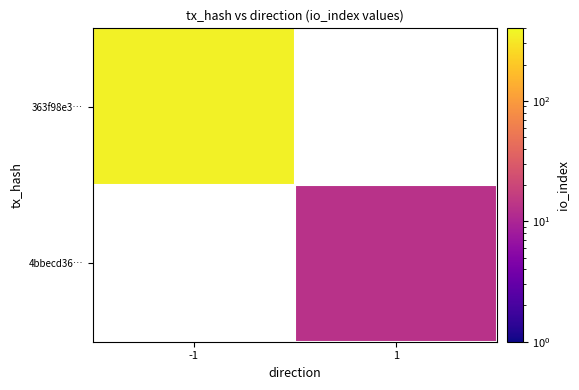

Is the value of 363f98e3… at 1 greater than the value of 4bbecd36… at -1?

No